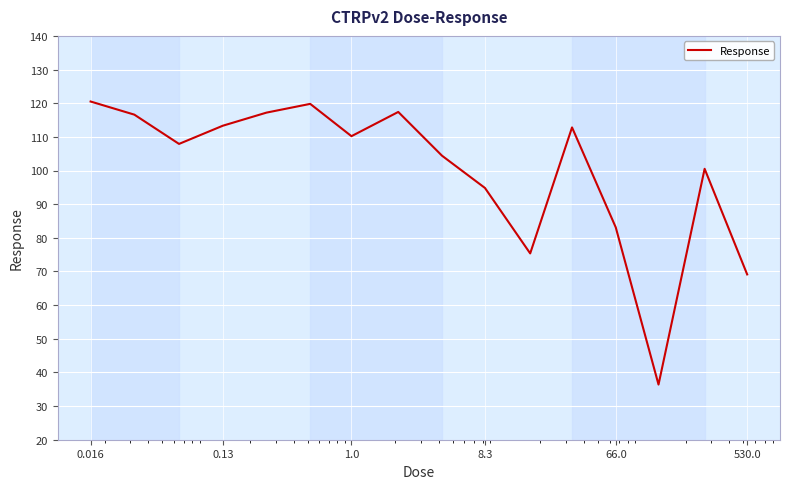

What is the smallest value displayed?

36.4